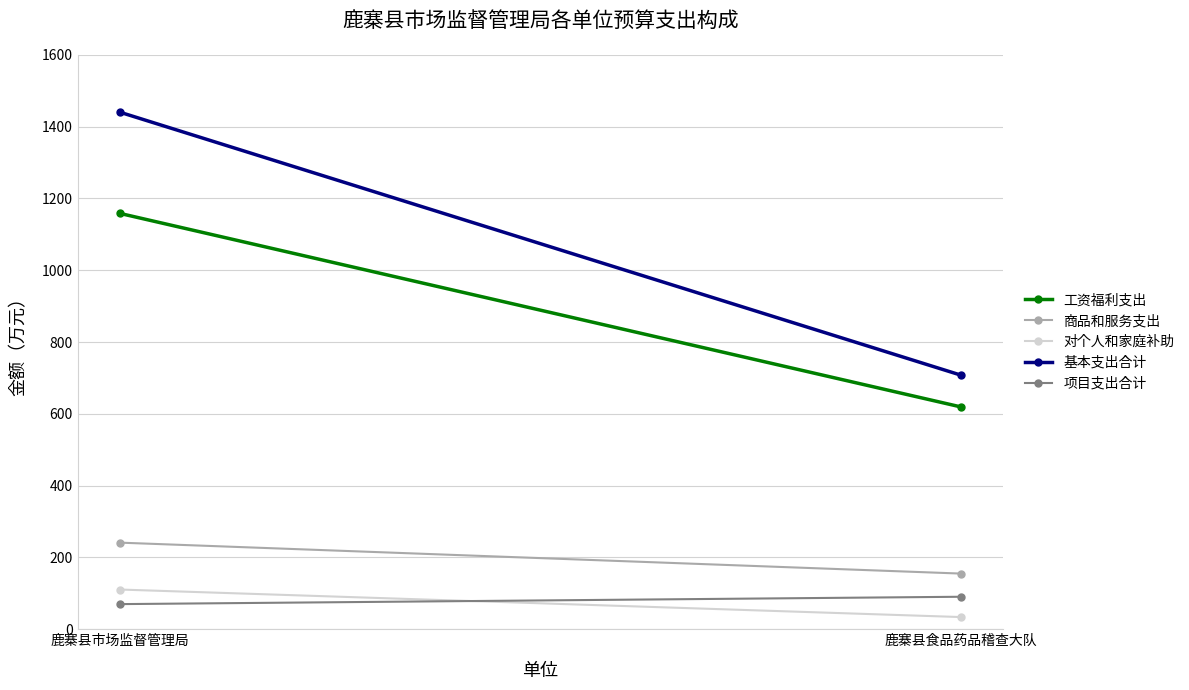

Where is 商品和服务支出 nearest to the value 198?

鹿寨县食品药品稽查大队